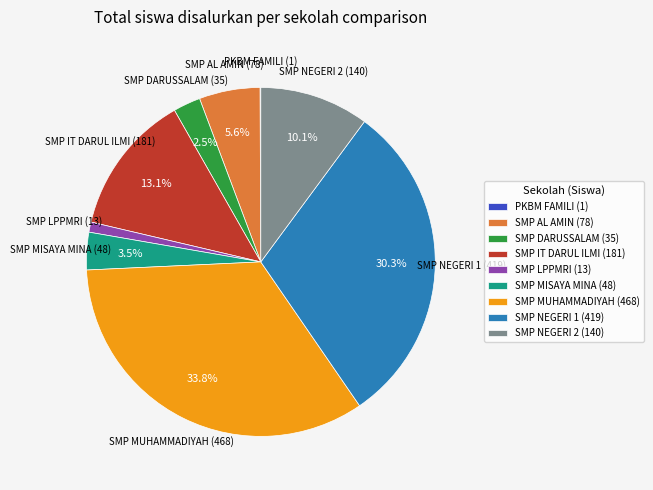

Which has a higher value, SMP MISAYA MINA (48) or SMP LPPMRI (13)?

SMP MISAYA MINA (48)